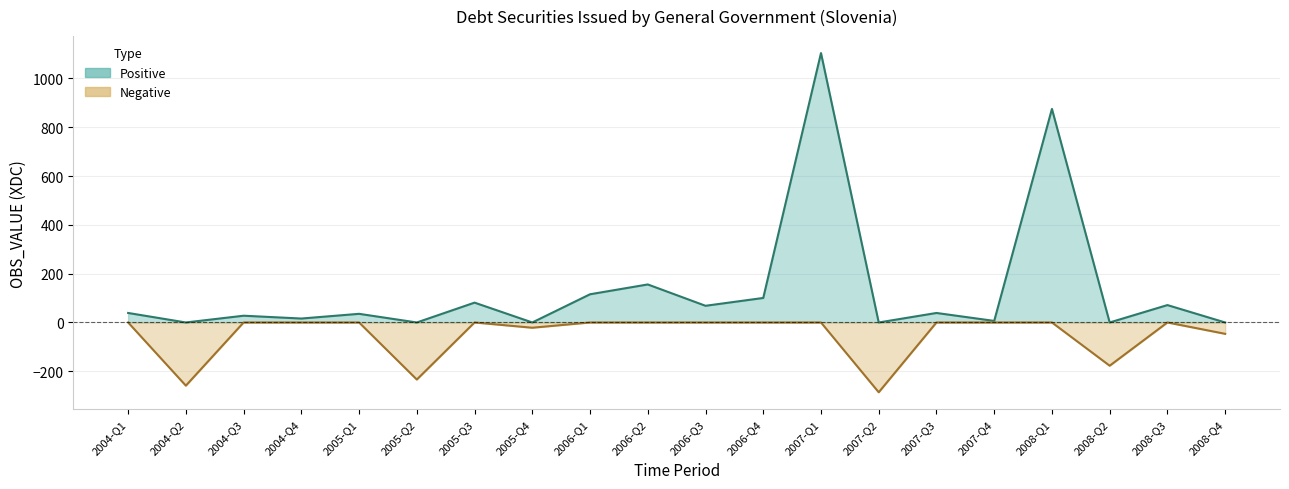

What is the smallest value displayed?

-286.0